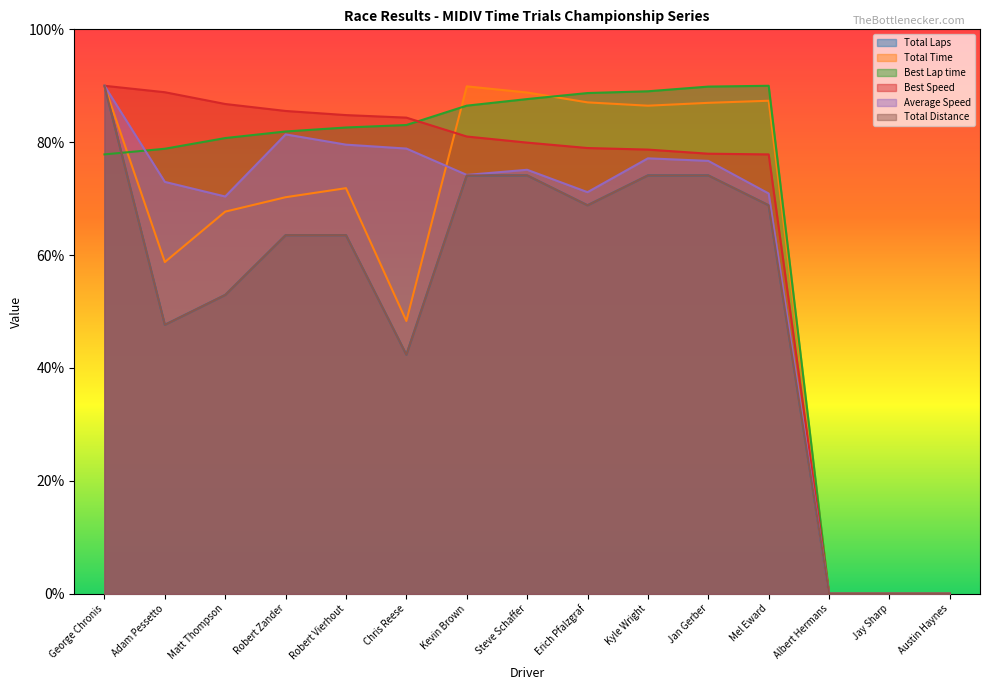

At which category does the chart reach its peak across all series?

George Chronis